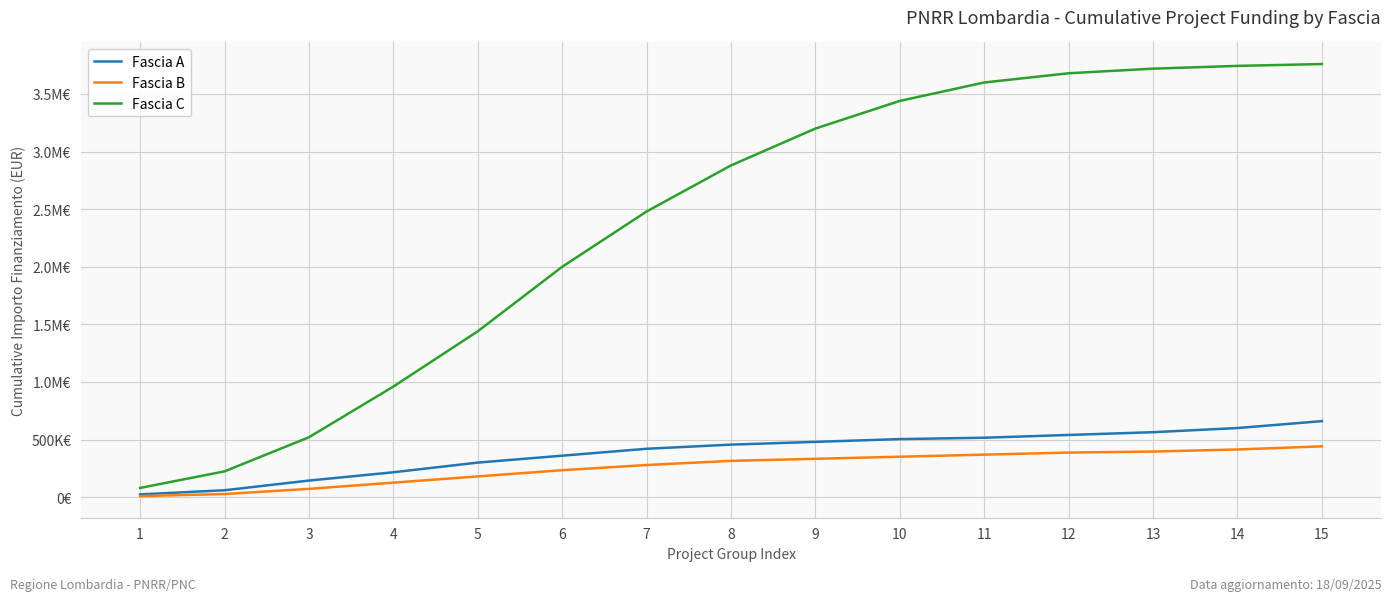

What is the total value across all series at 10?

4295000